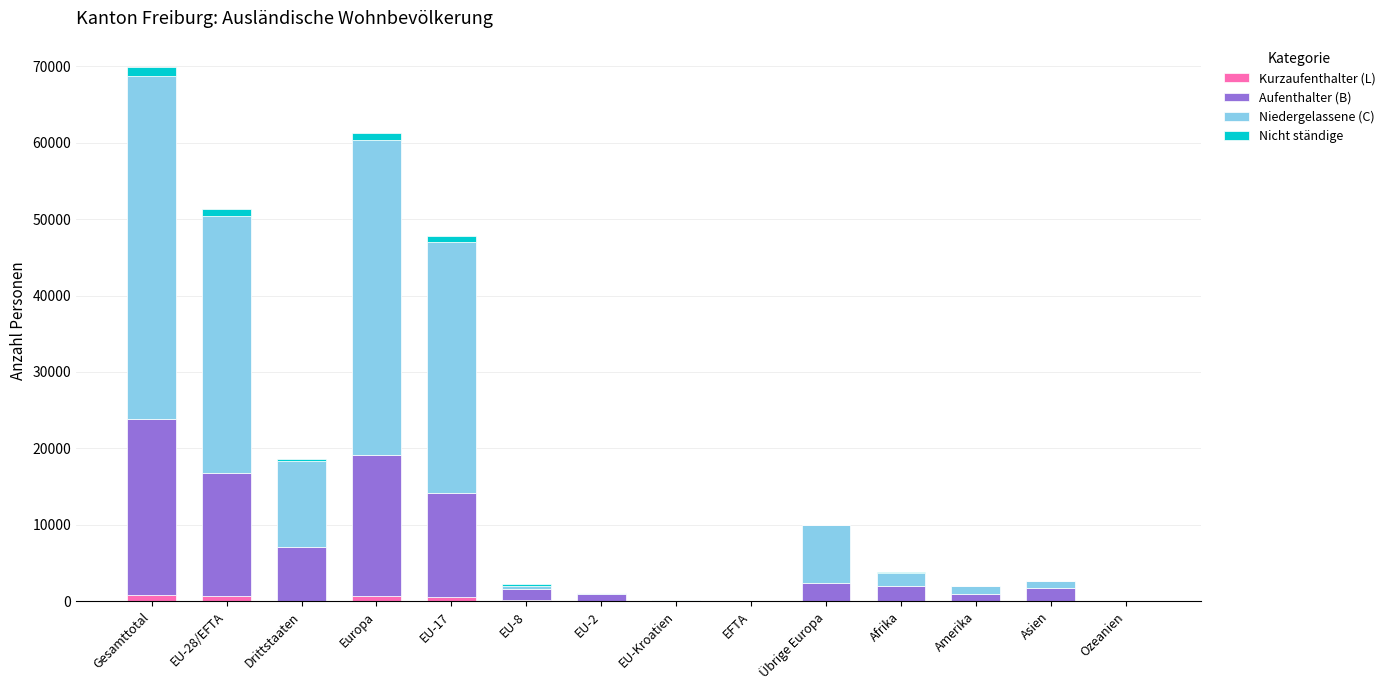

How many data points does each series have?

14